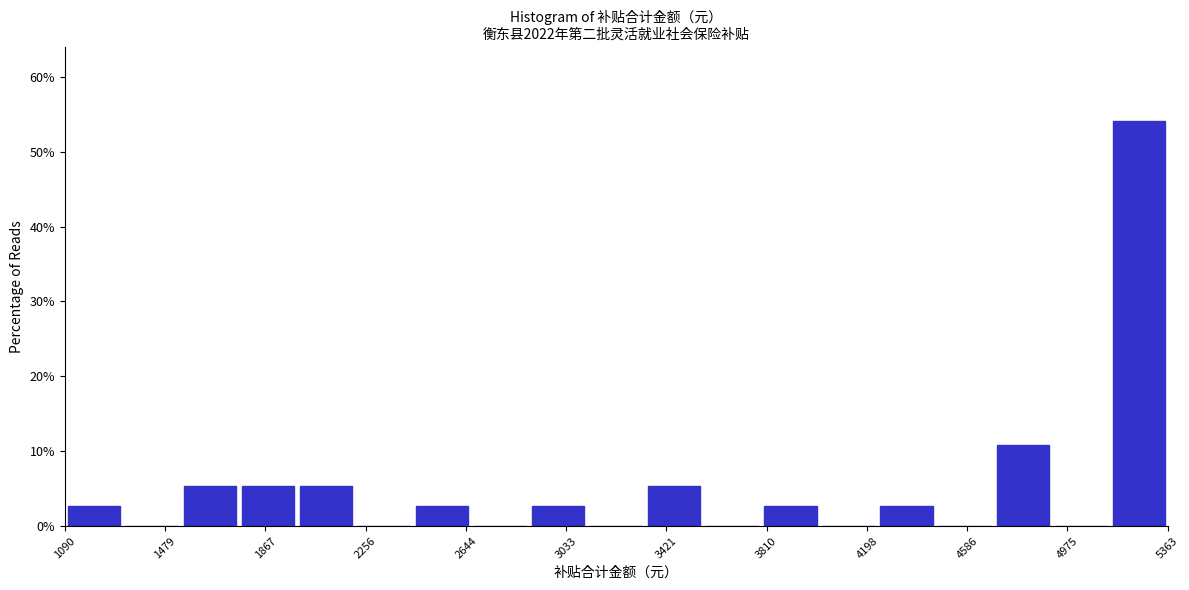

Which range on the x-axis has the tallest bar?

5150 to 5350